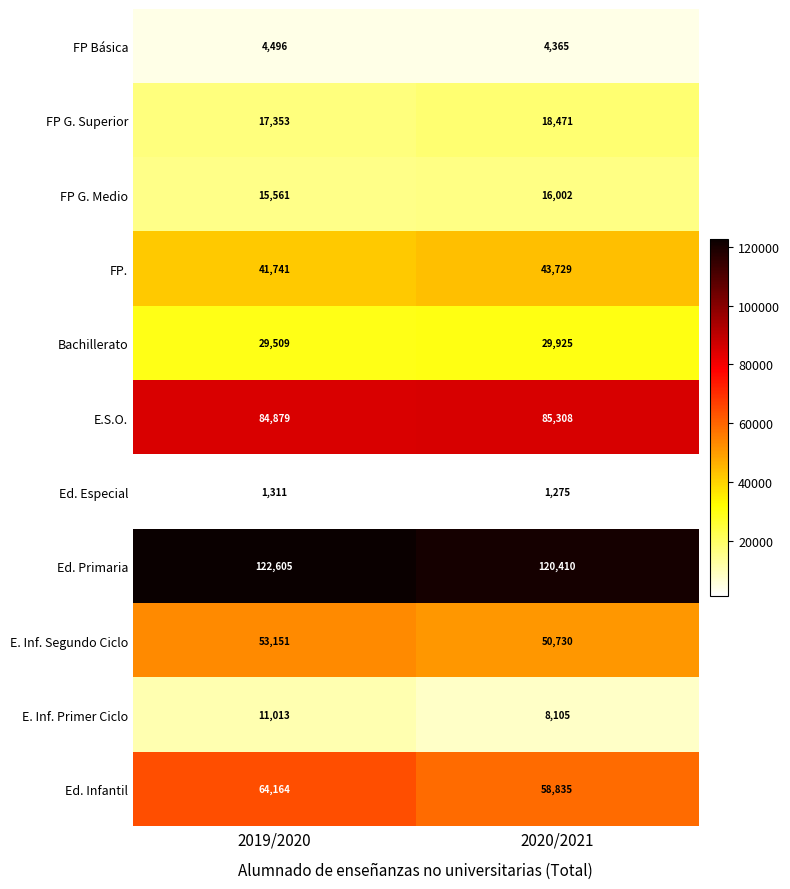

At which category is the sum across all series the highest?

2019/2020